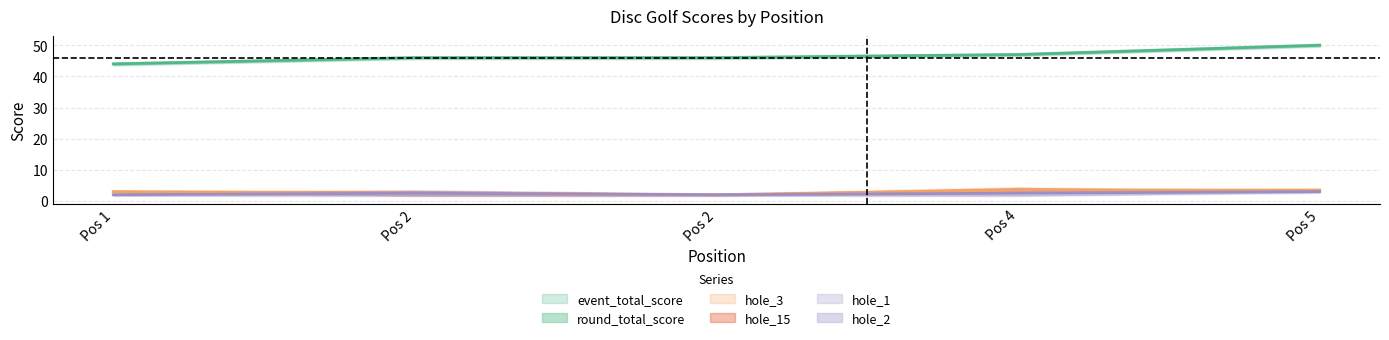

Where do hole_15 and hole_3 first cross each other?

4 and 5